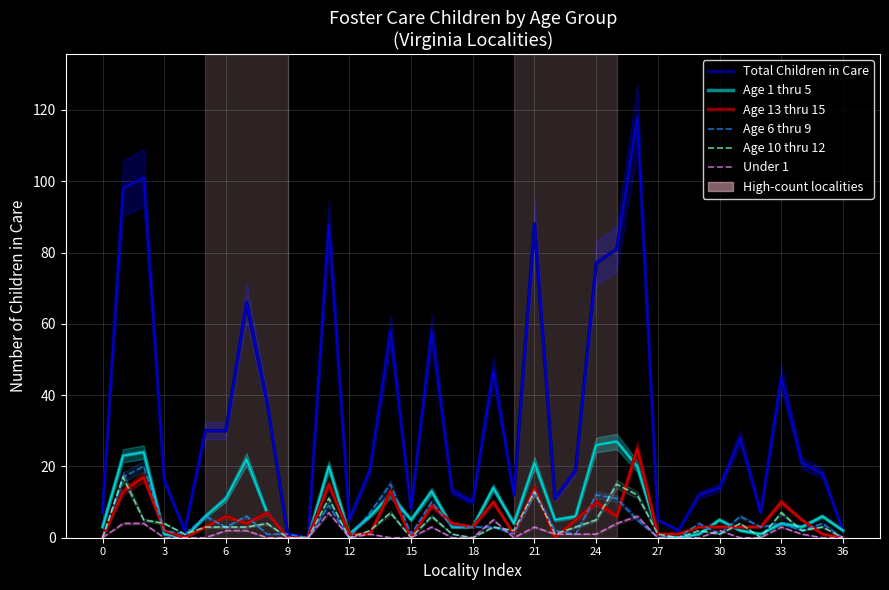

What is the label of the 24th point from the right?

13